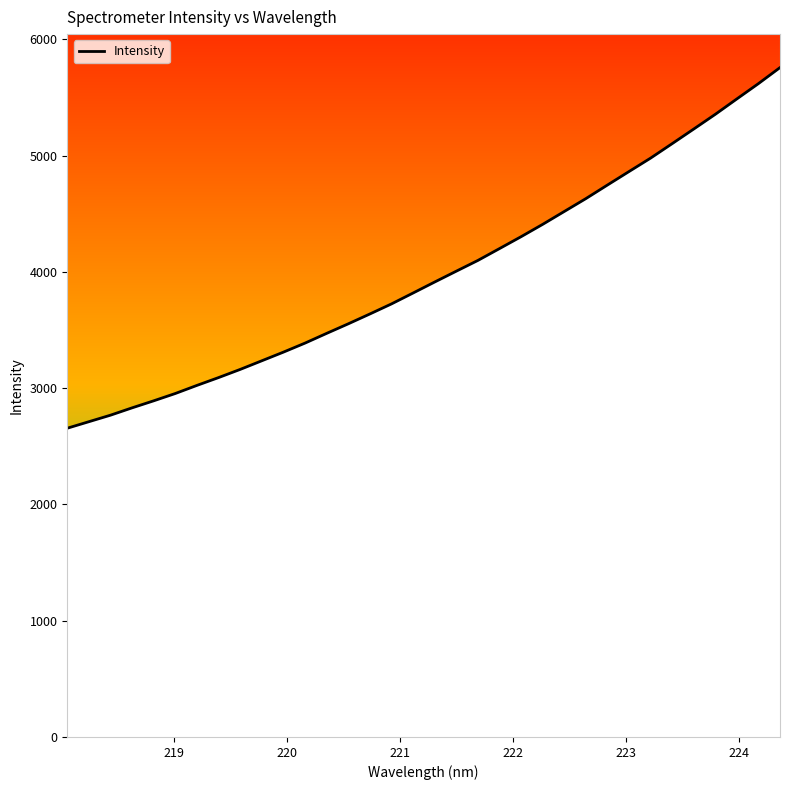

Is this an area chart (filled region under the line)?

No